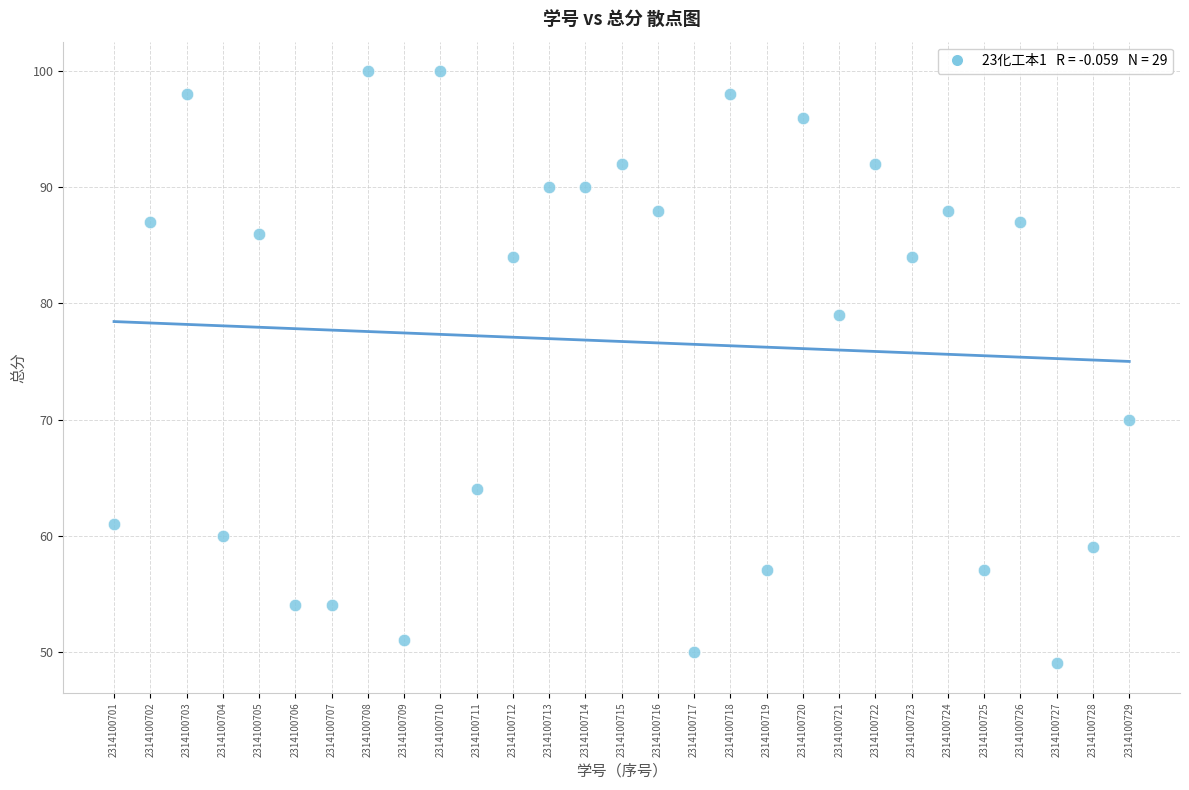

What Y value in the scatter plot is closest to 74?

70